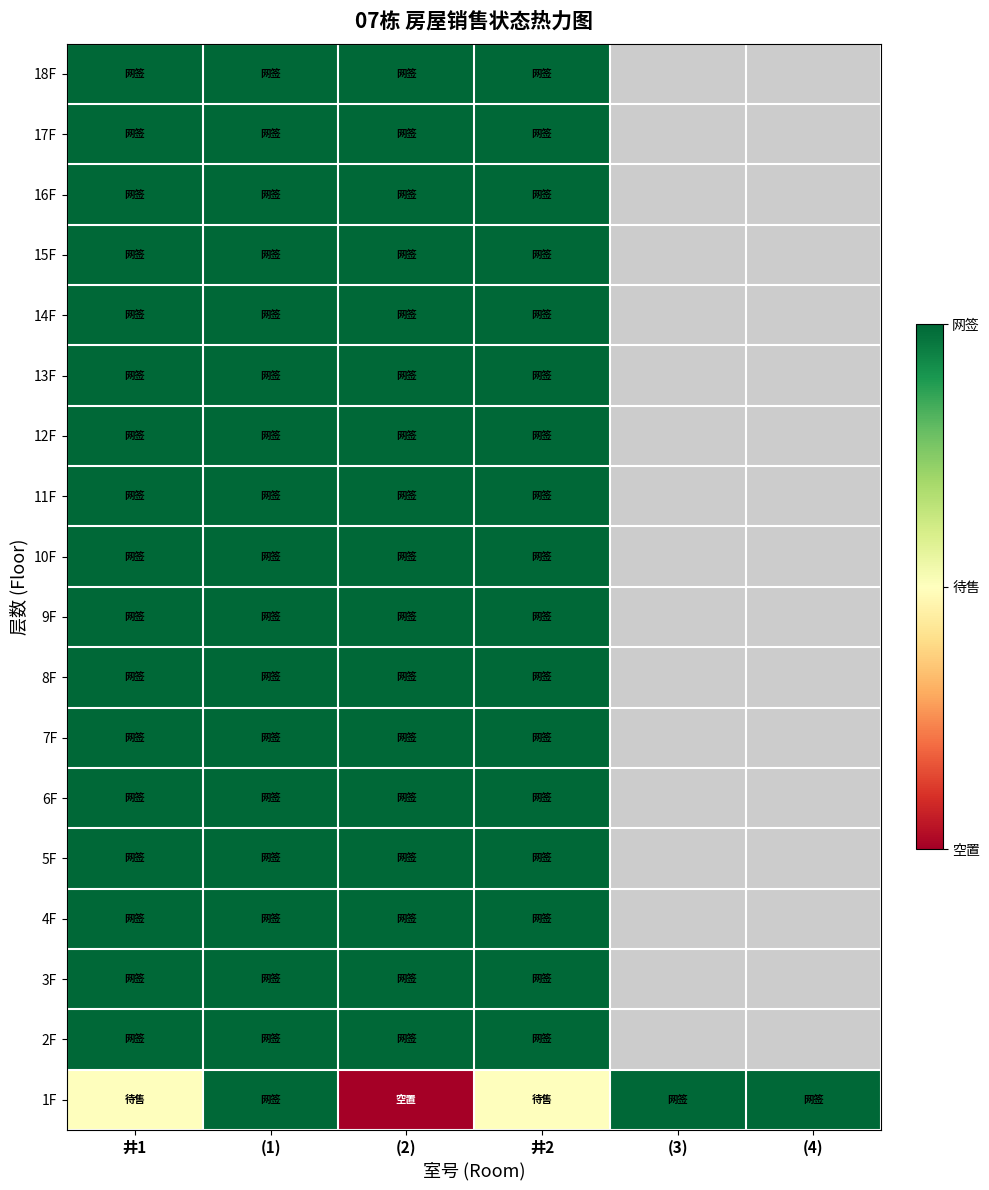

The 14F series shows 1.6 at 井2. True or false?

False